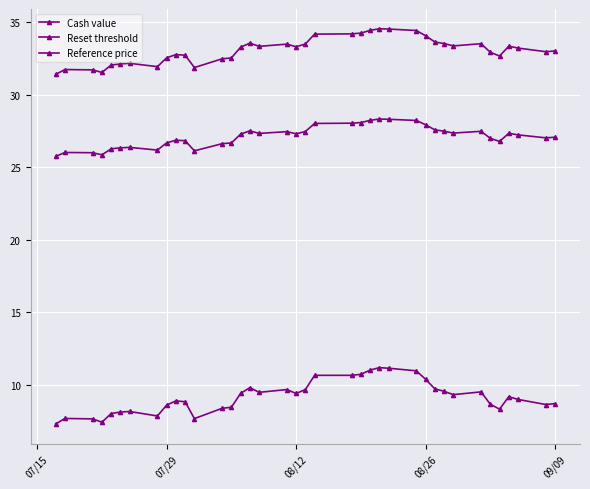

What is the smallest value displayed?

7.3